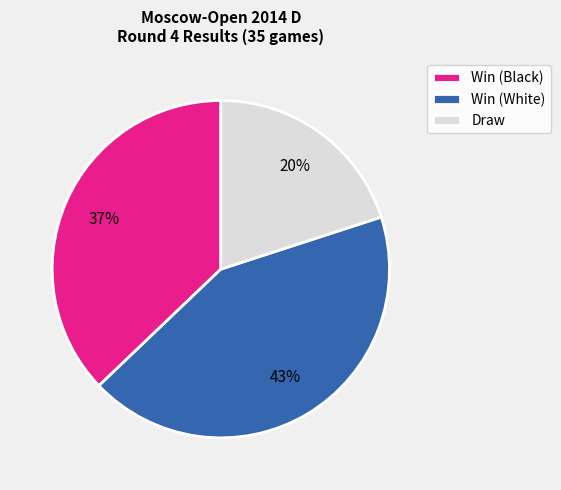

Is it true that Win (Black) is 37% of the pie?

True